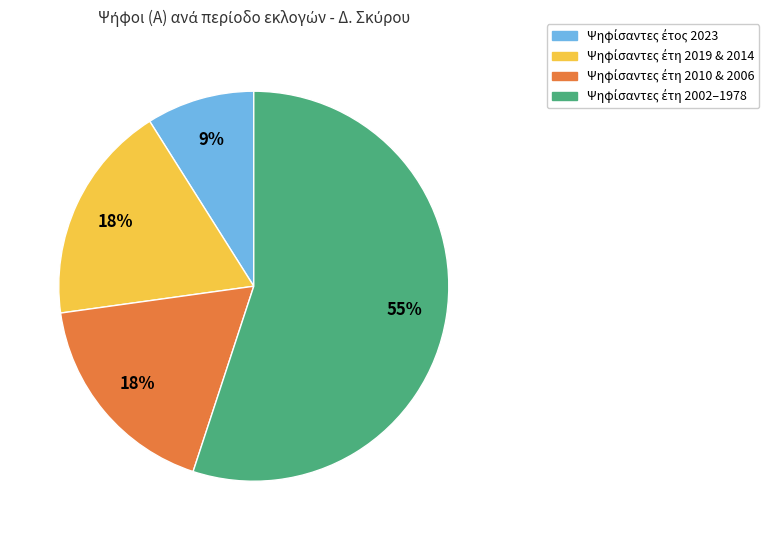

Is there a majority slice in this chart?

Yes